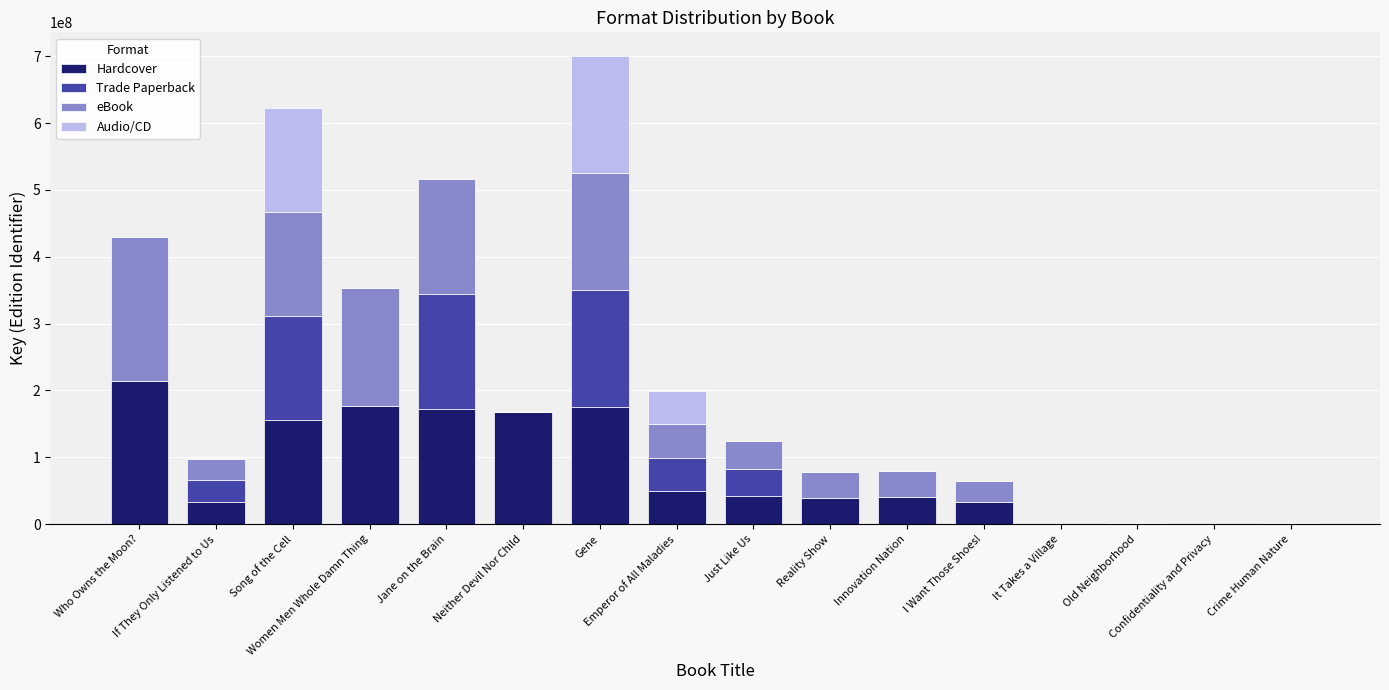

What is the sum of all Hardcover values?

1300023678